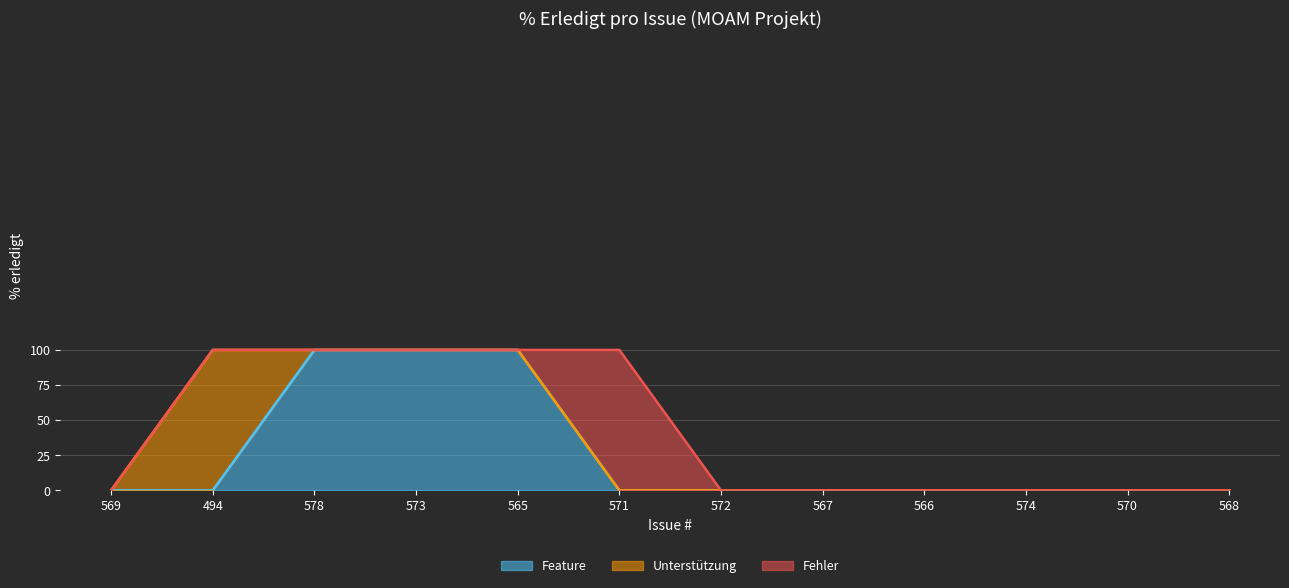

How many values in Fehler are above zero?

1